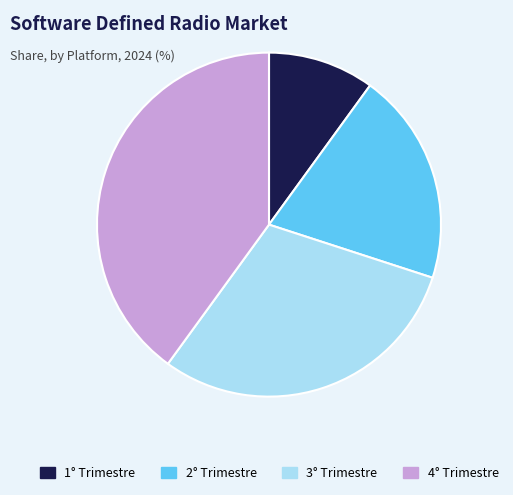

Which has a higher value, 2° Trimestre or 4° Trimestre?

4° Trimestre